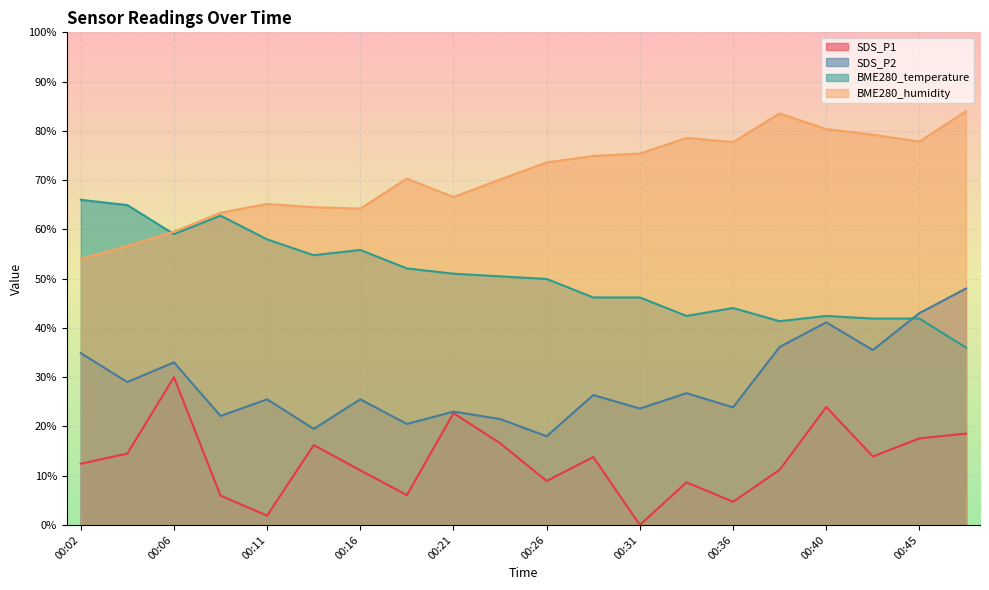

Is it true that BME280_temperature equals 42.4 at 00:33?

True